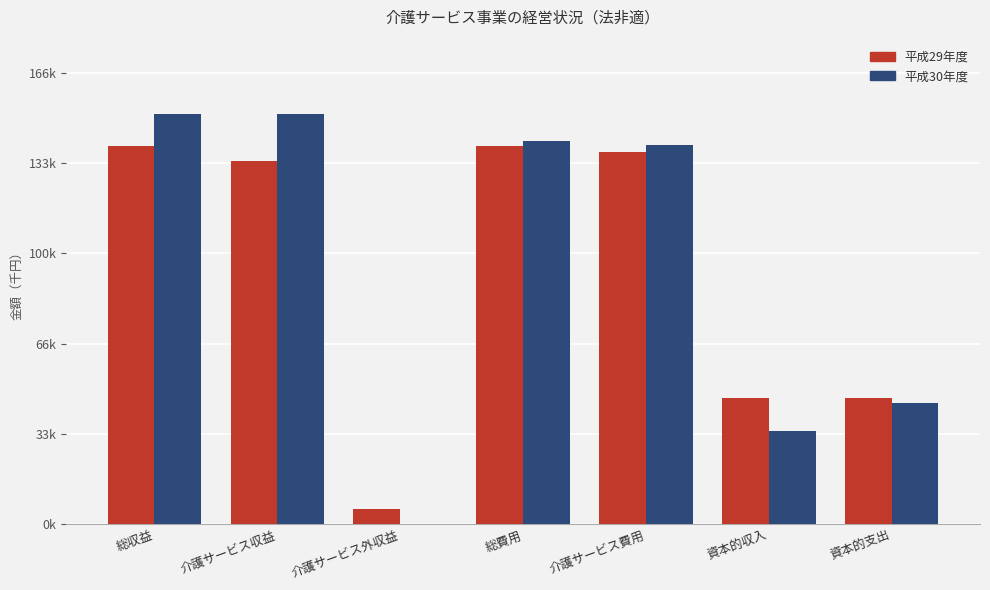

What are all the series names shown in the legend?

平成29年度, 平成30年度